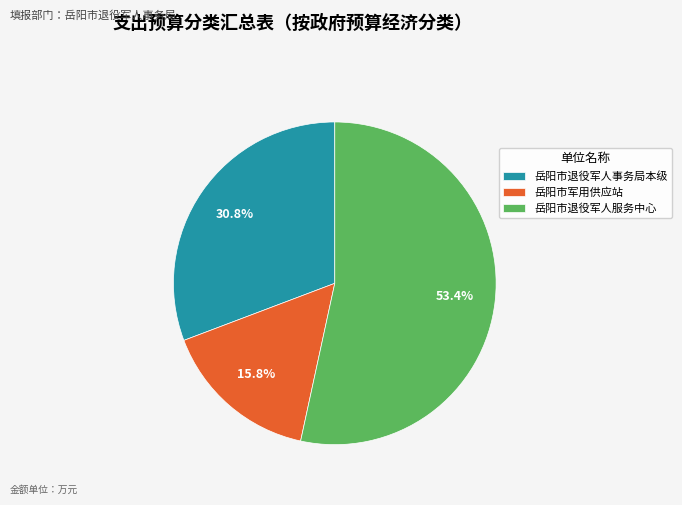

How many slices are in this pie chart?

3